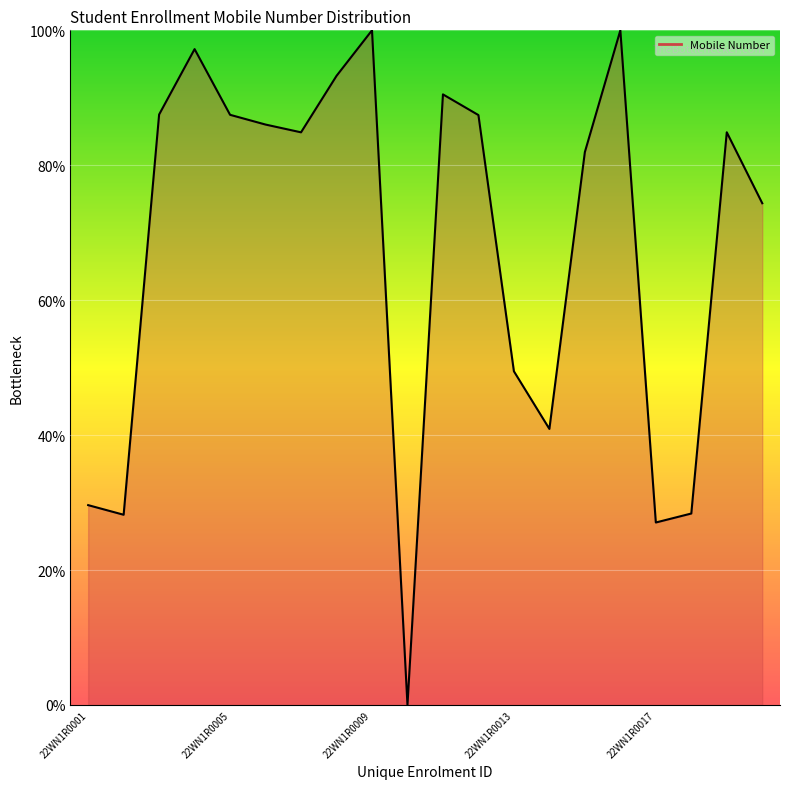

What is the greatest value displayed?

100.0